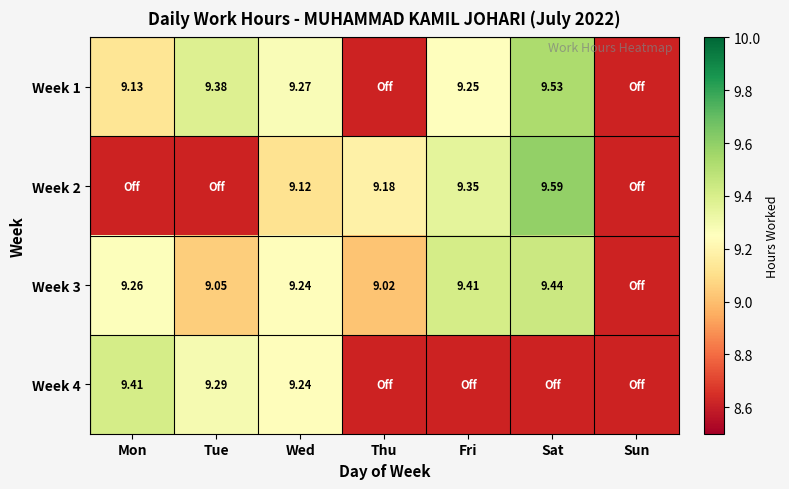

Is the value of Week 4 at Wed greater than the value of Week 2 at Fri?

No